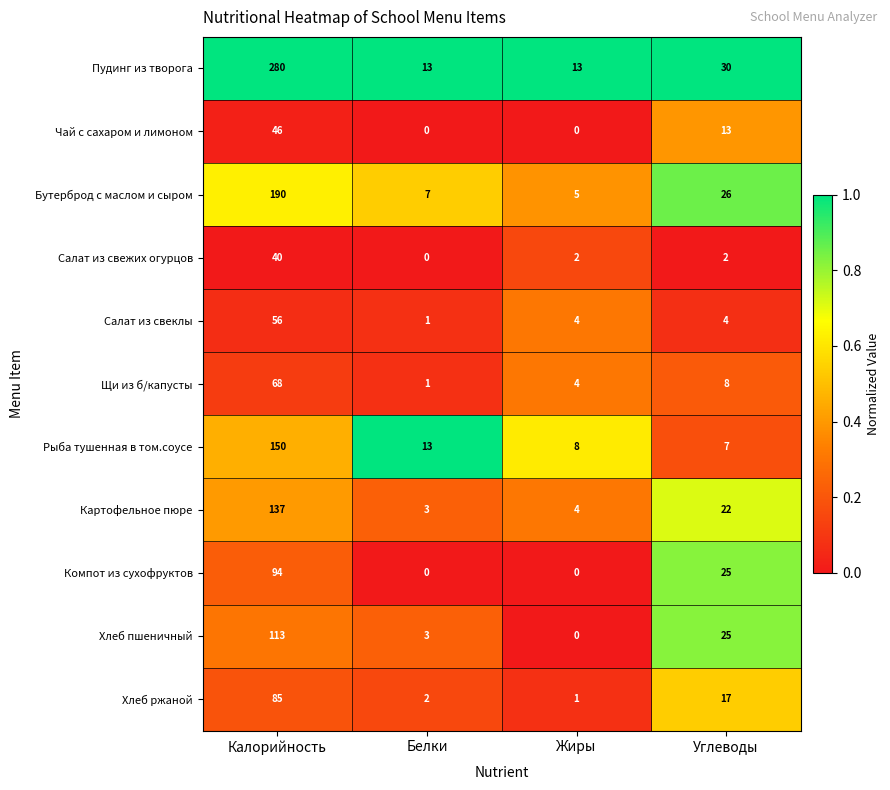

Is it true that Салат из свежих огурцов equals 23 at Белки?

False